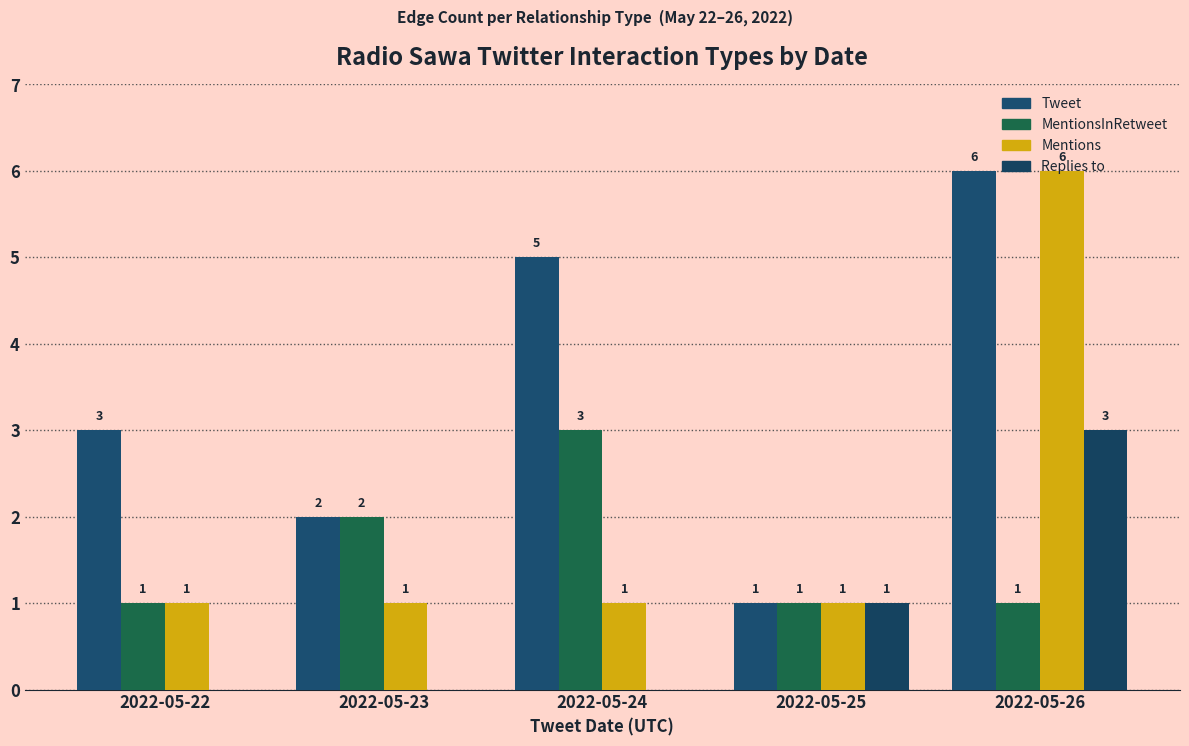

Which label corresponds to the smallest value in the chart?

2022-05-22